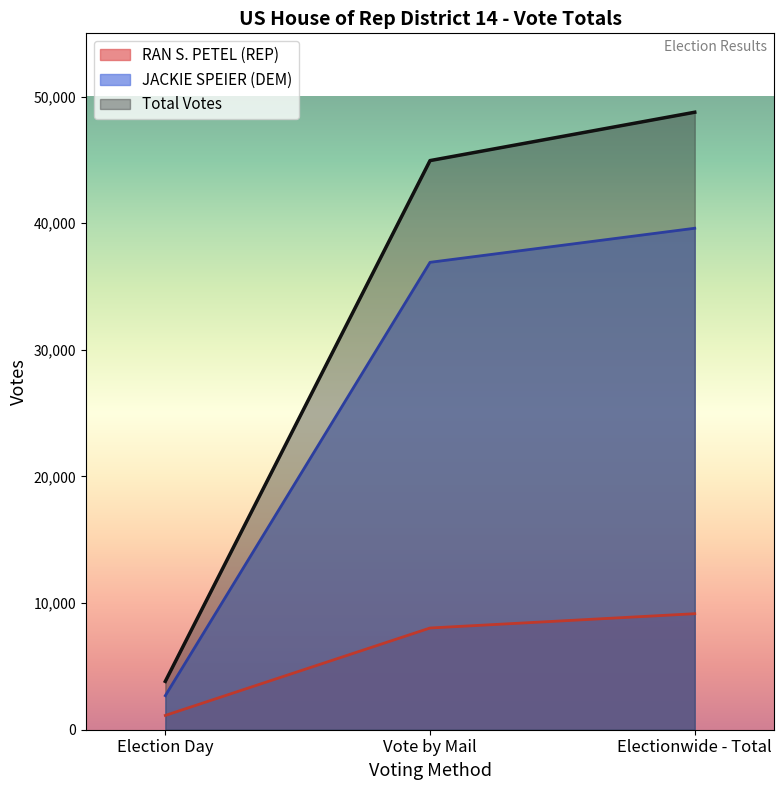

The Total Votes series shows -22512 at 5. True or false?

False